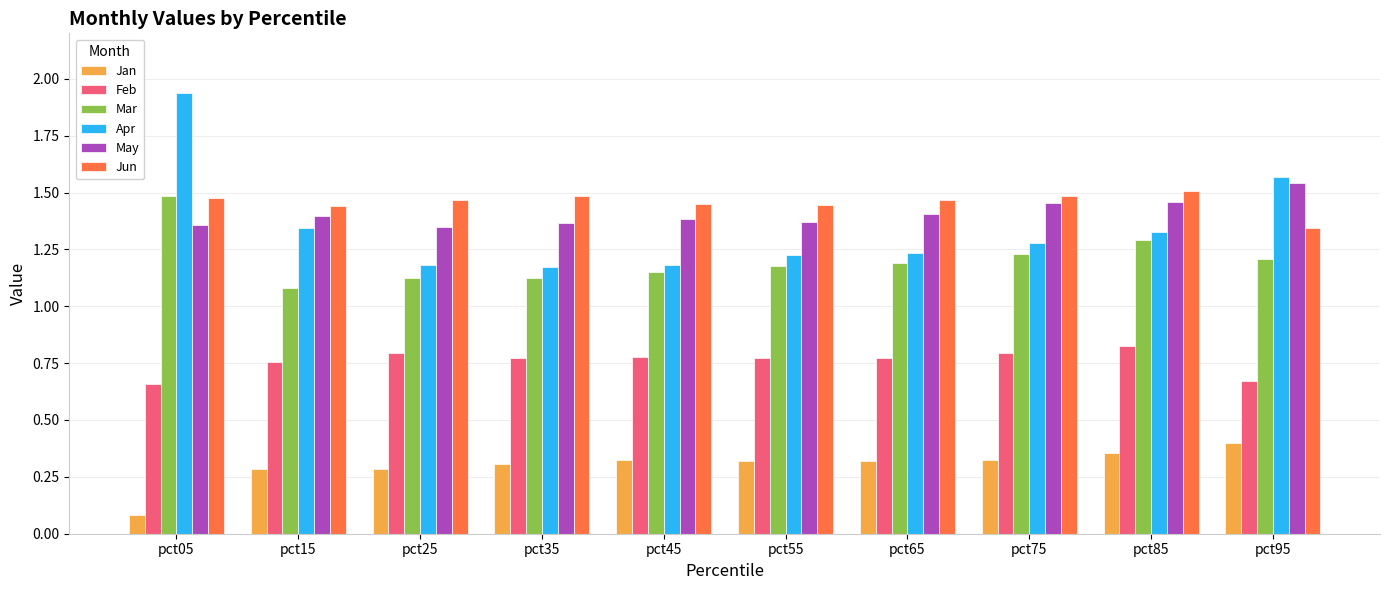

At how many categories does at least one series exceed 0?

10